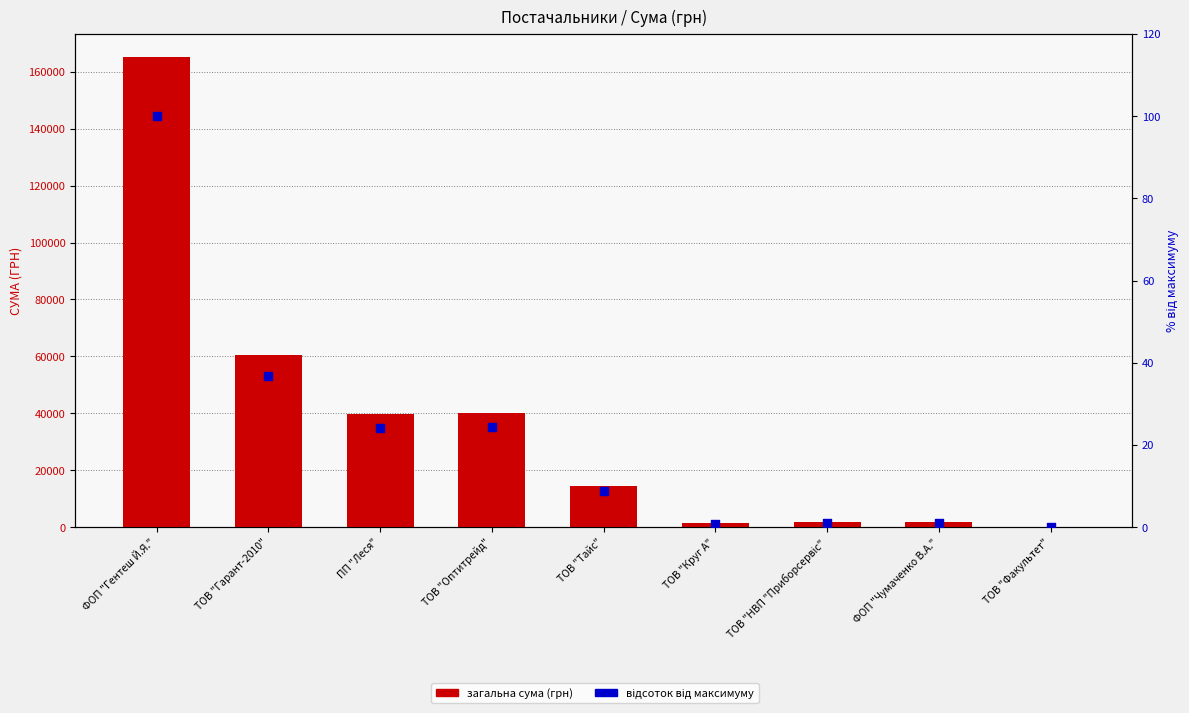

Which series reaches the maximum Y coordinate?

загальна сума (грн)